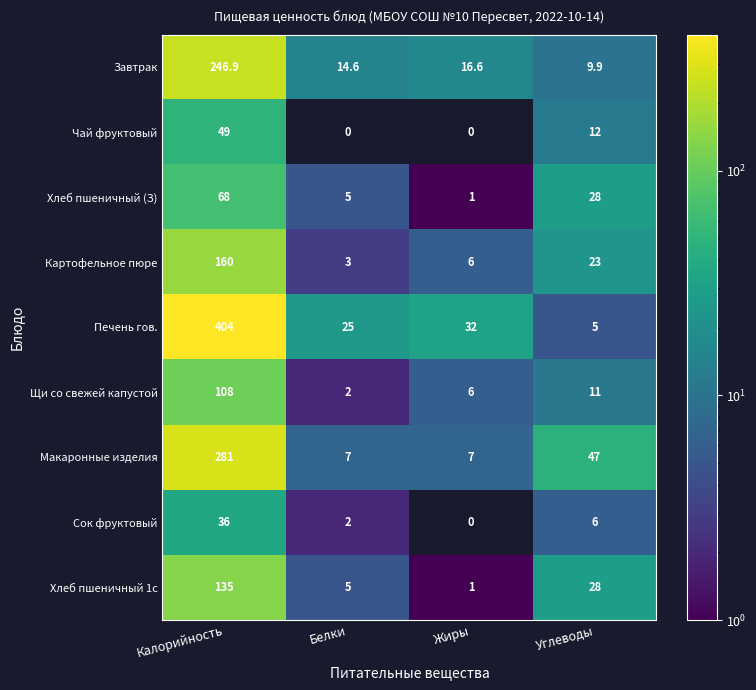

What is the spread (max minus min) of values at Калорийность?

368.0